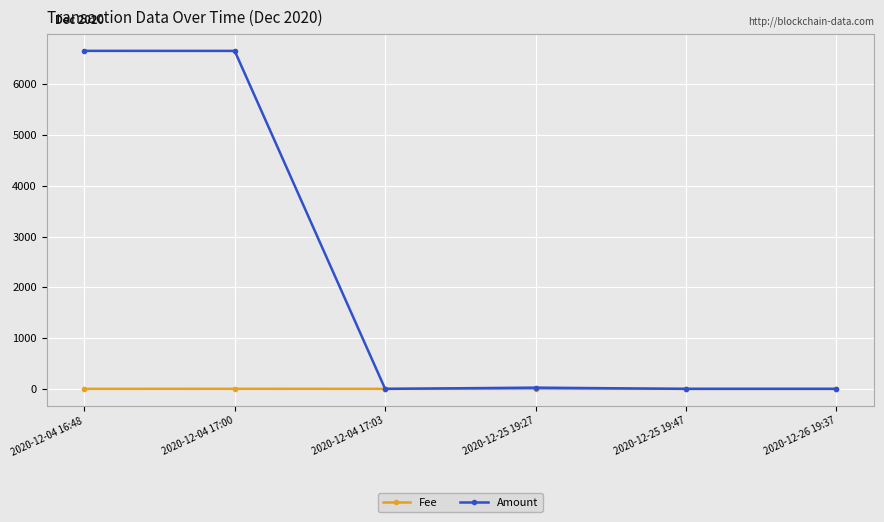

Which series has the largest total across all categories?

Amount